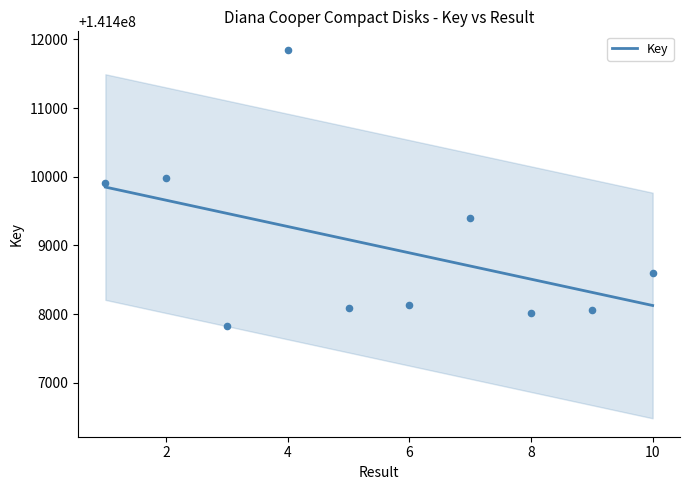

Which has a higher value, 6 or 7?

7